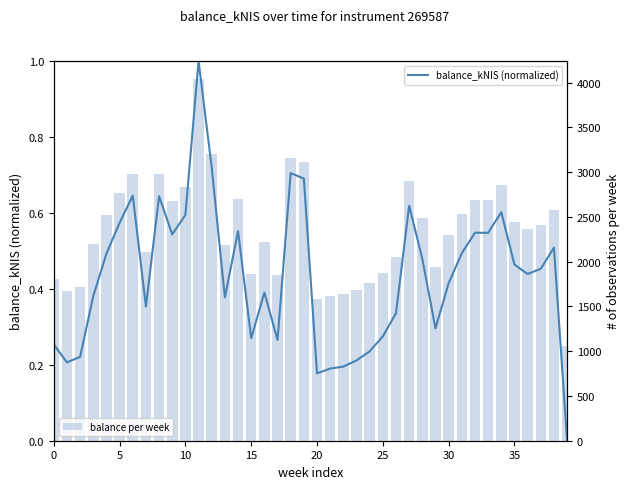

At which category does the chart reach its minimum across all series?

39